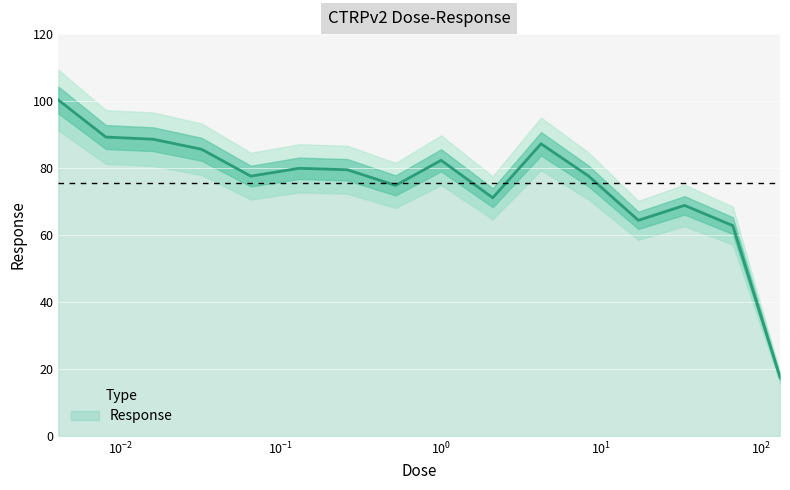

What is the difference between the values at 17.0 and 4.2?

22.8